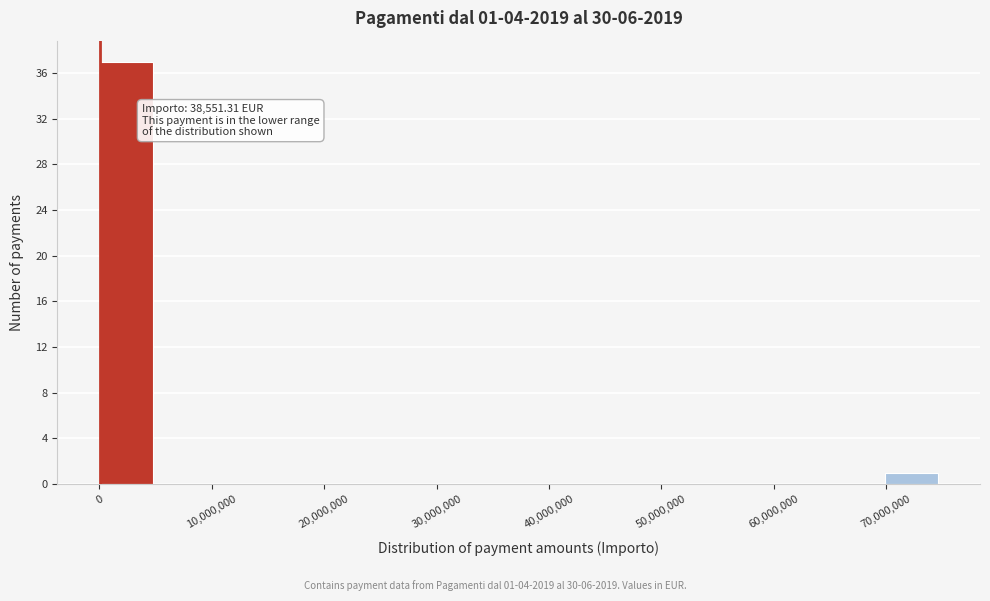

Over which range of the x-axis is the bar tallest?

0 to 5000000